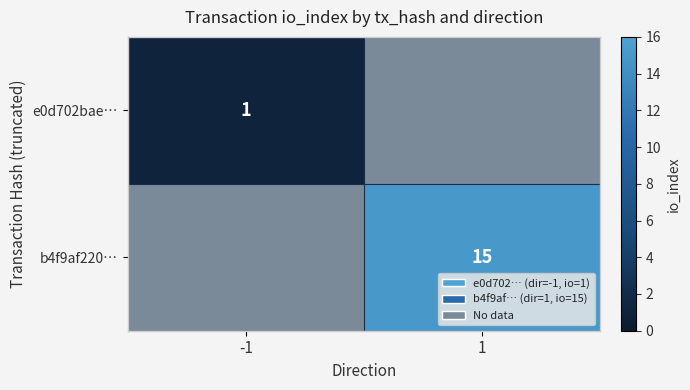

Is it true that b4f9af220… equals 15 at 1?

True